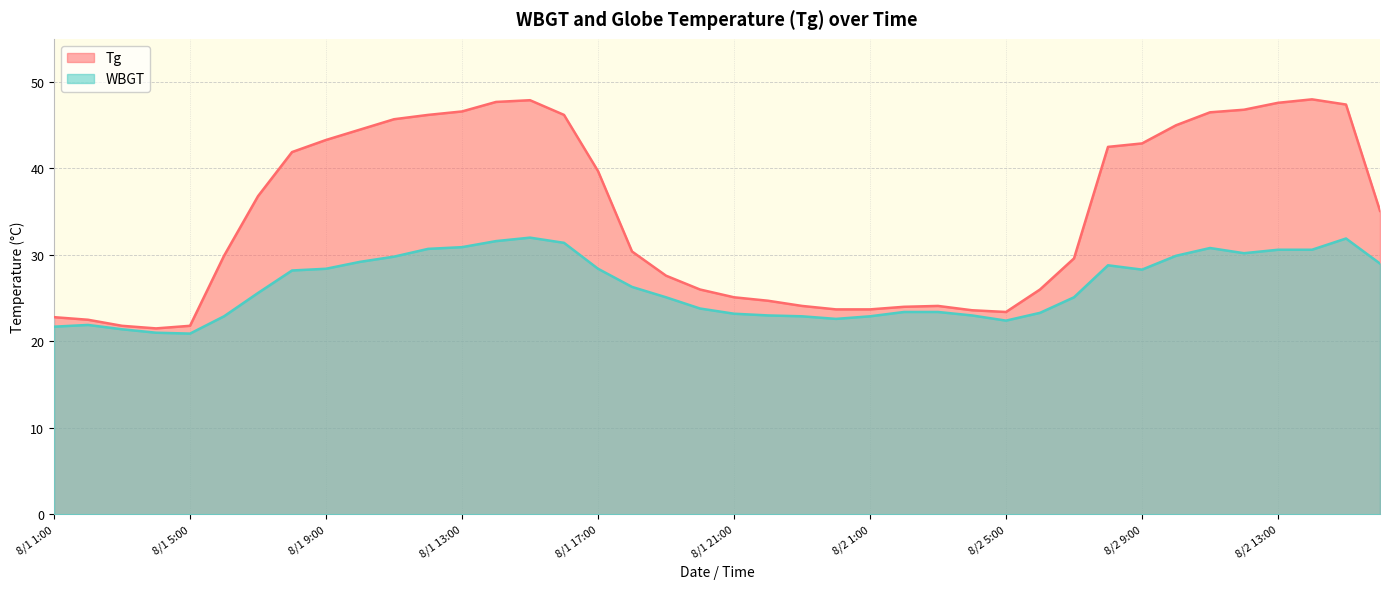

True or false: WBGT and Tg intersect in this chart.

False